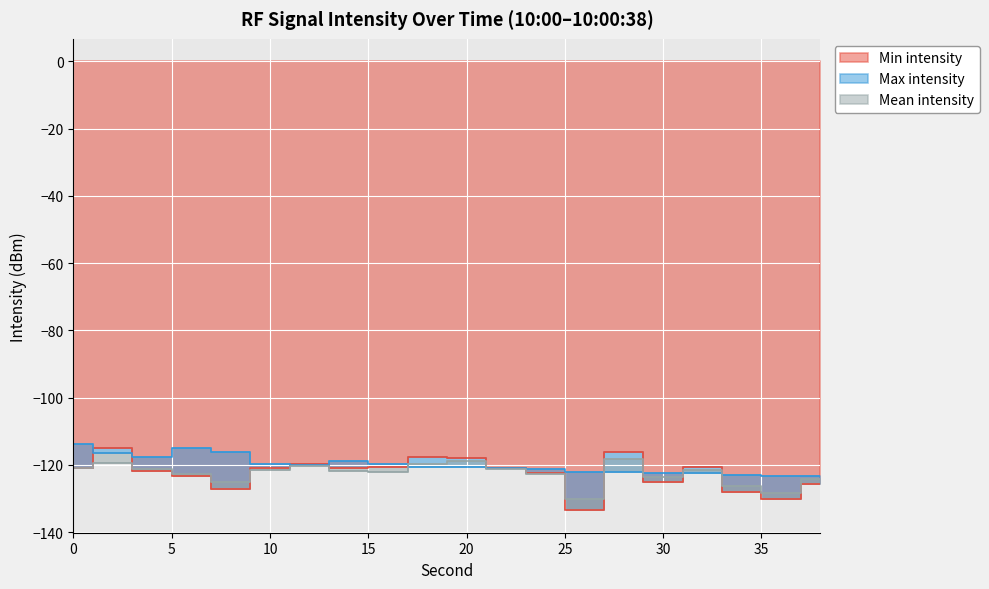

The value of Mean intensity at 36 is -184.0. True or false?

False